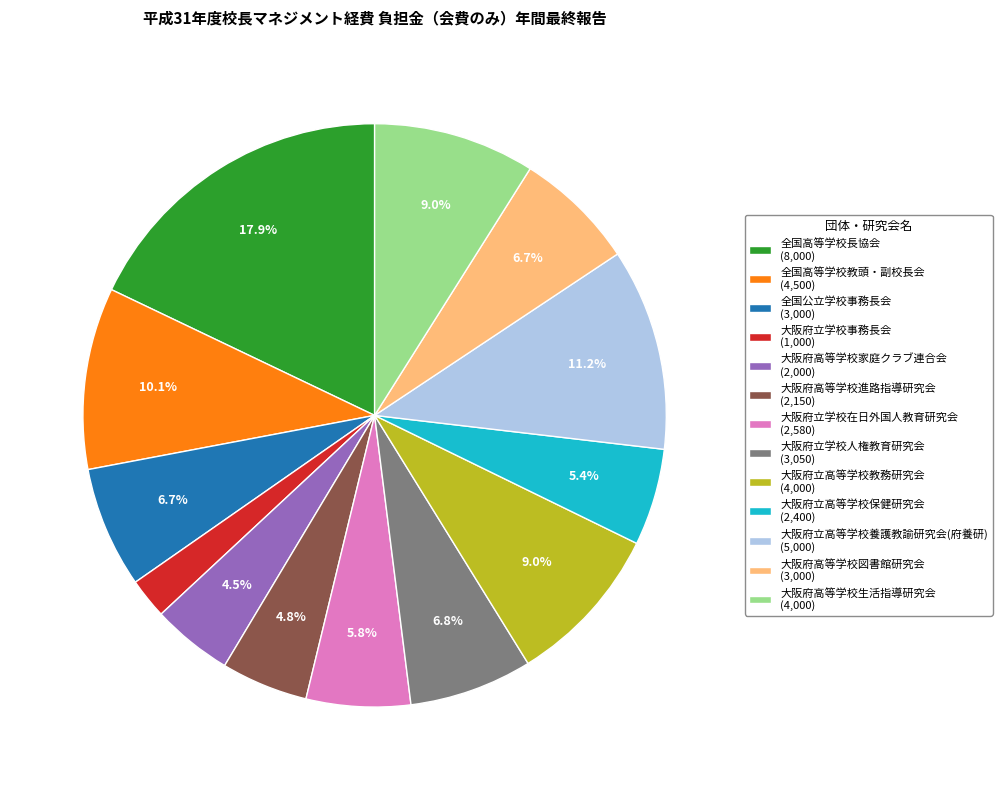

To the nearest percent, what is the average slice percentage?

8%